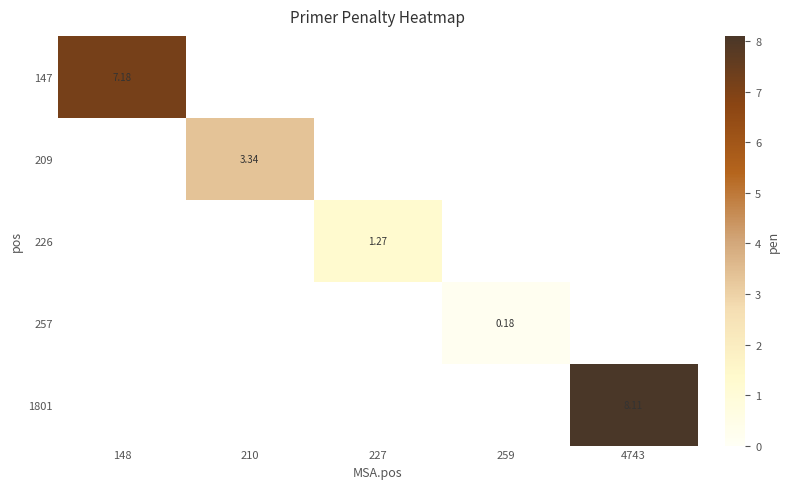

Count the number of data series in this chart.

5